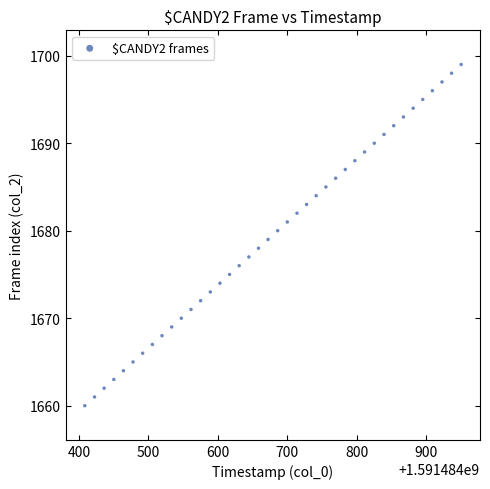

What is the range of Y values (max minus min)?

39